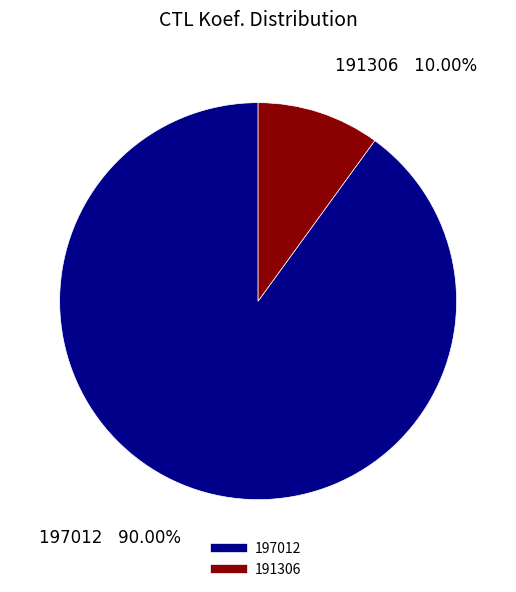

The 191306 slice represents 2% of the pie. True or false?

False